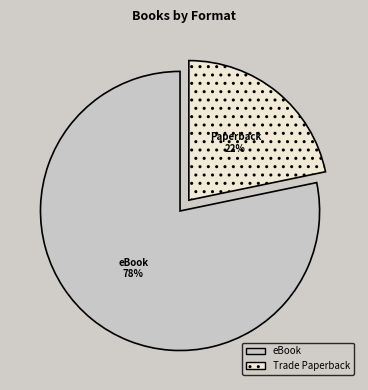

What is the majority slice?

eBook